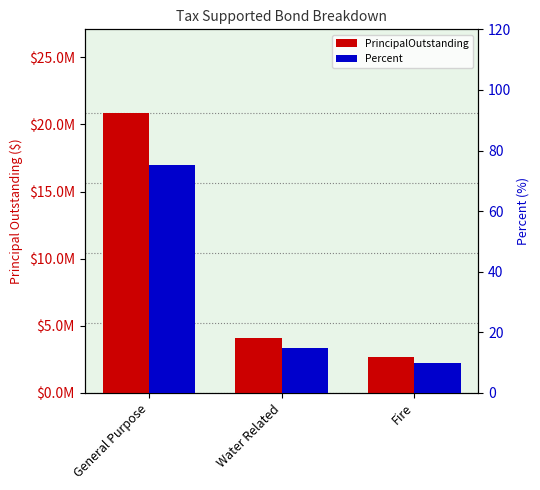

Which category has the highest value across all series?

General Purpose